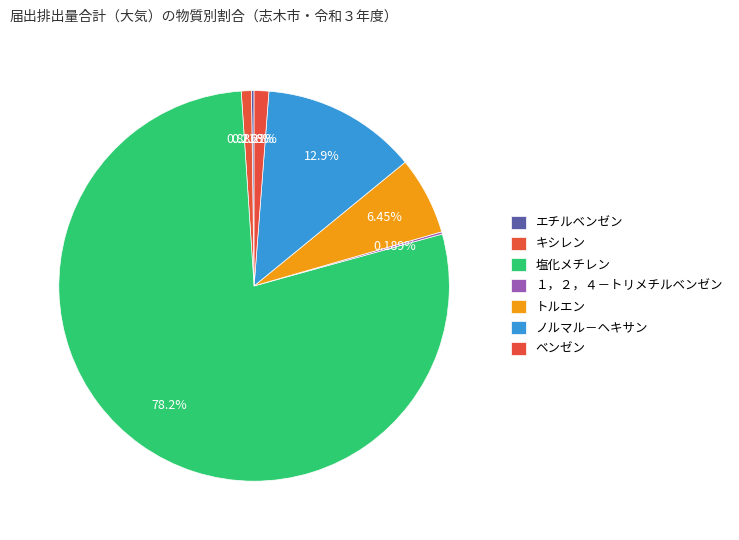

To the nearest percent, what is the difference between the largest and smallest slice percentages?

78%